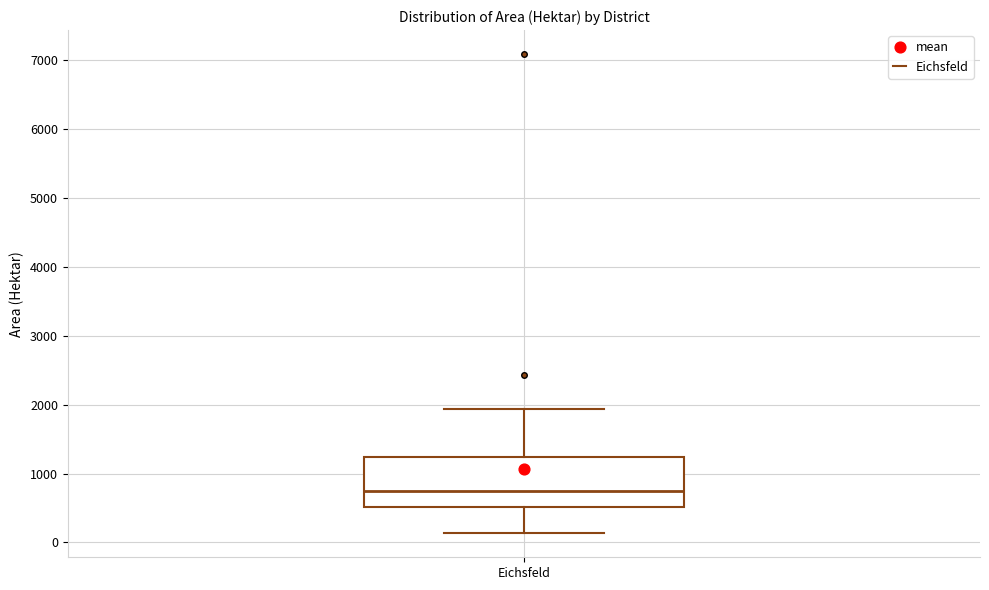

Transcribe this box plot: give where the median line is, the range the box spans, and where the two whiskers end, as read against the y-axis. The values are not printed on the chart, so give them approximately, as read against the axis.

median 800, box 500 to 1200, whiskers 100 to 1900